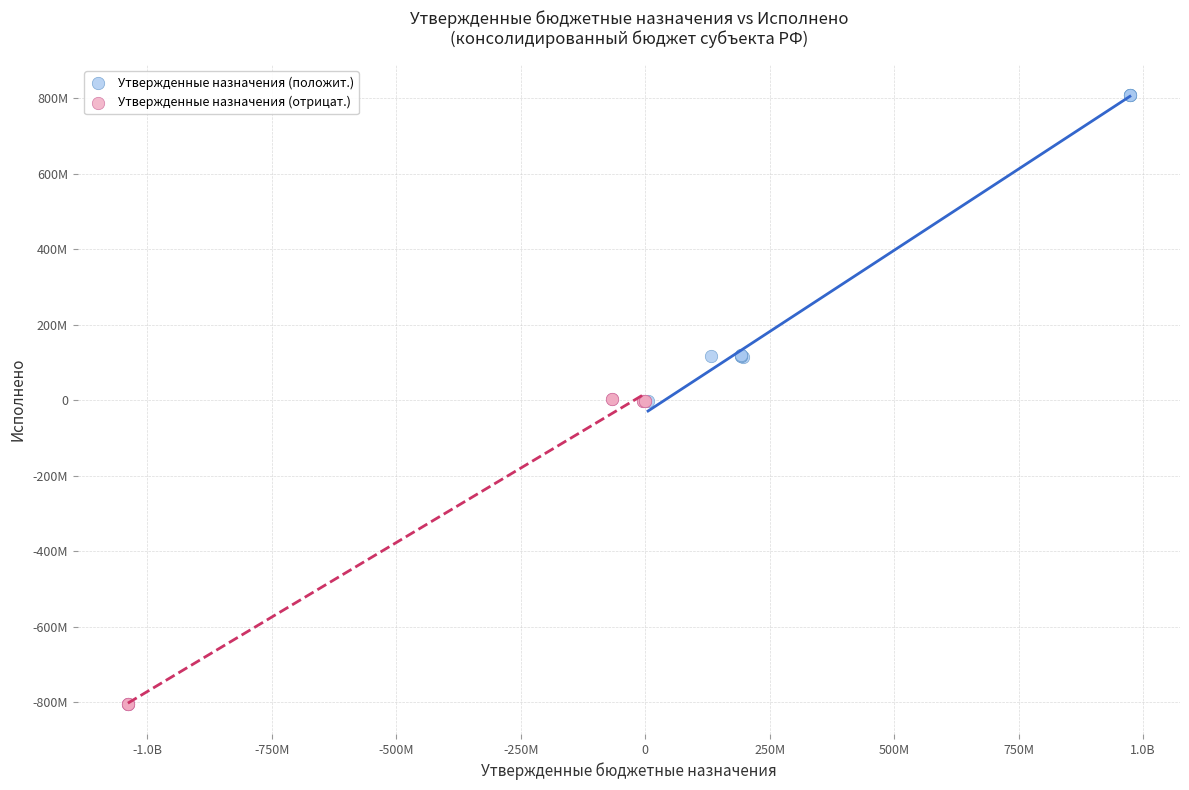

What are all the series names shown in the legend?

Утвержденные назначения (положит.), Утвержденные назначения (отрицат.)